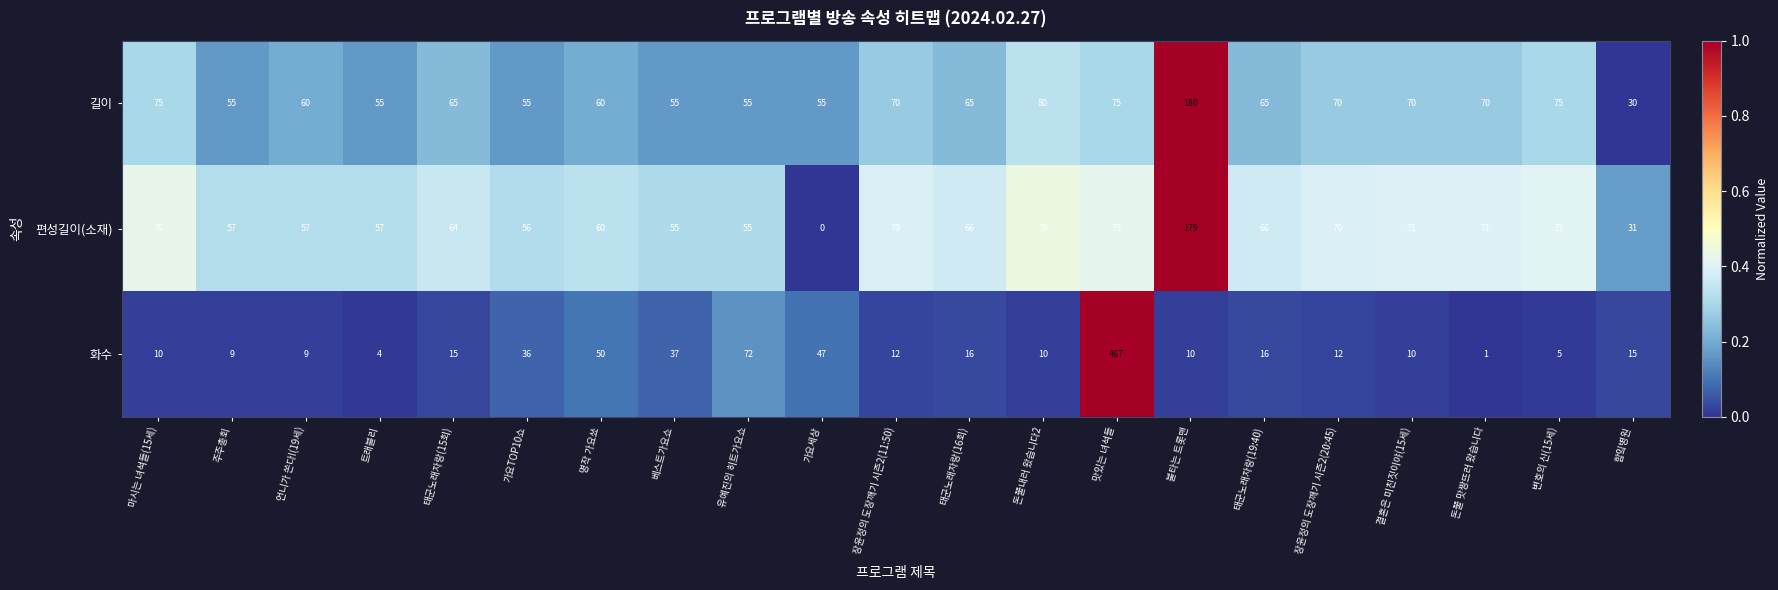

What is the difference between the second highest and minimum values in the 화수 series?

71